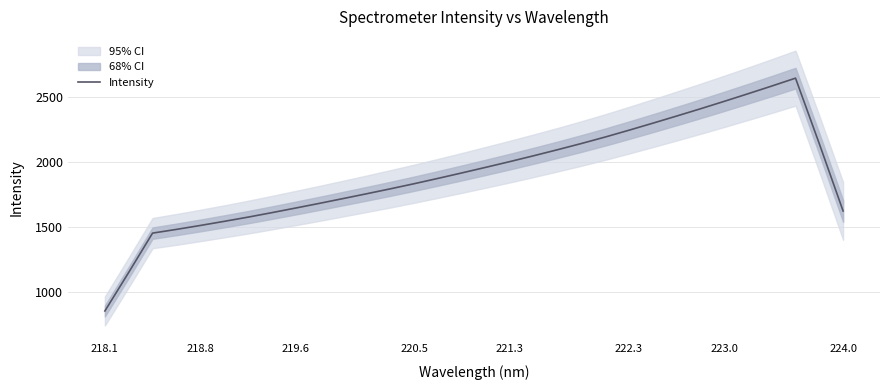

True or false: Intensity has a value of 1645.1 at 219.6.

True